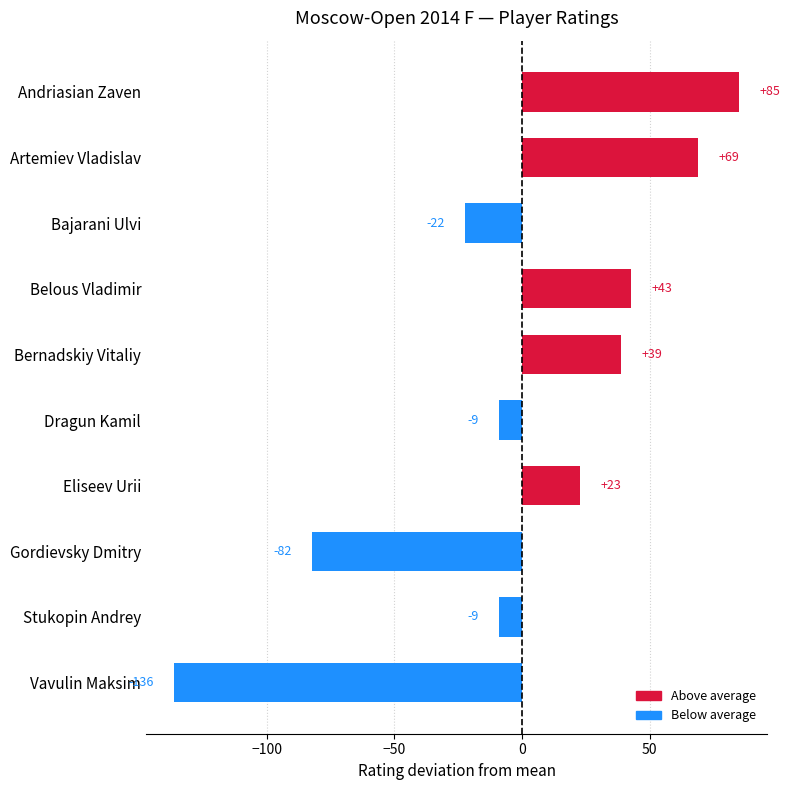

What is the minimum value shown in the chart?

-136.1